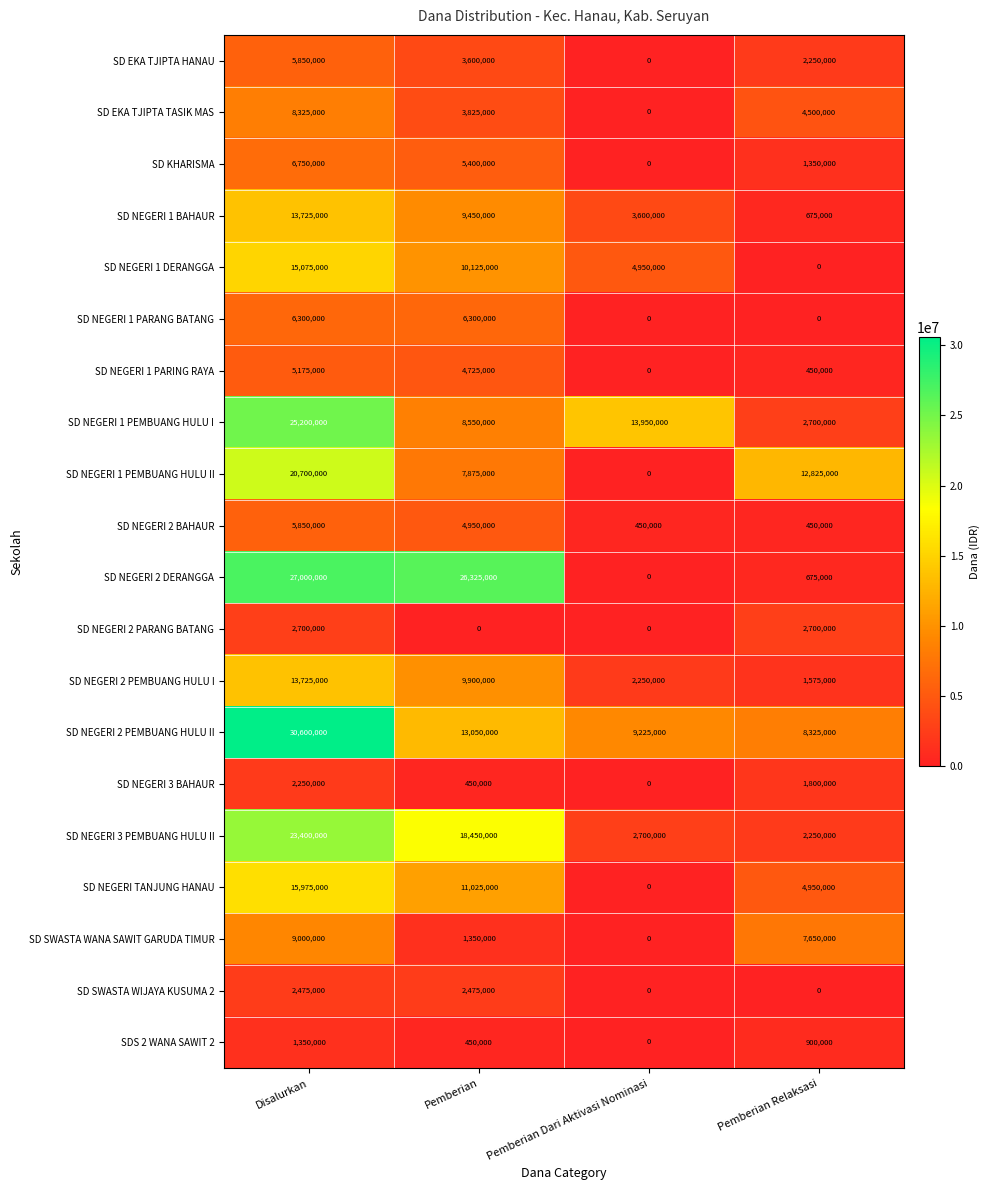

What is the average value of the SD EKA TJIPTA TASIK MAS series?

4162500